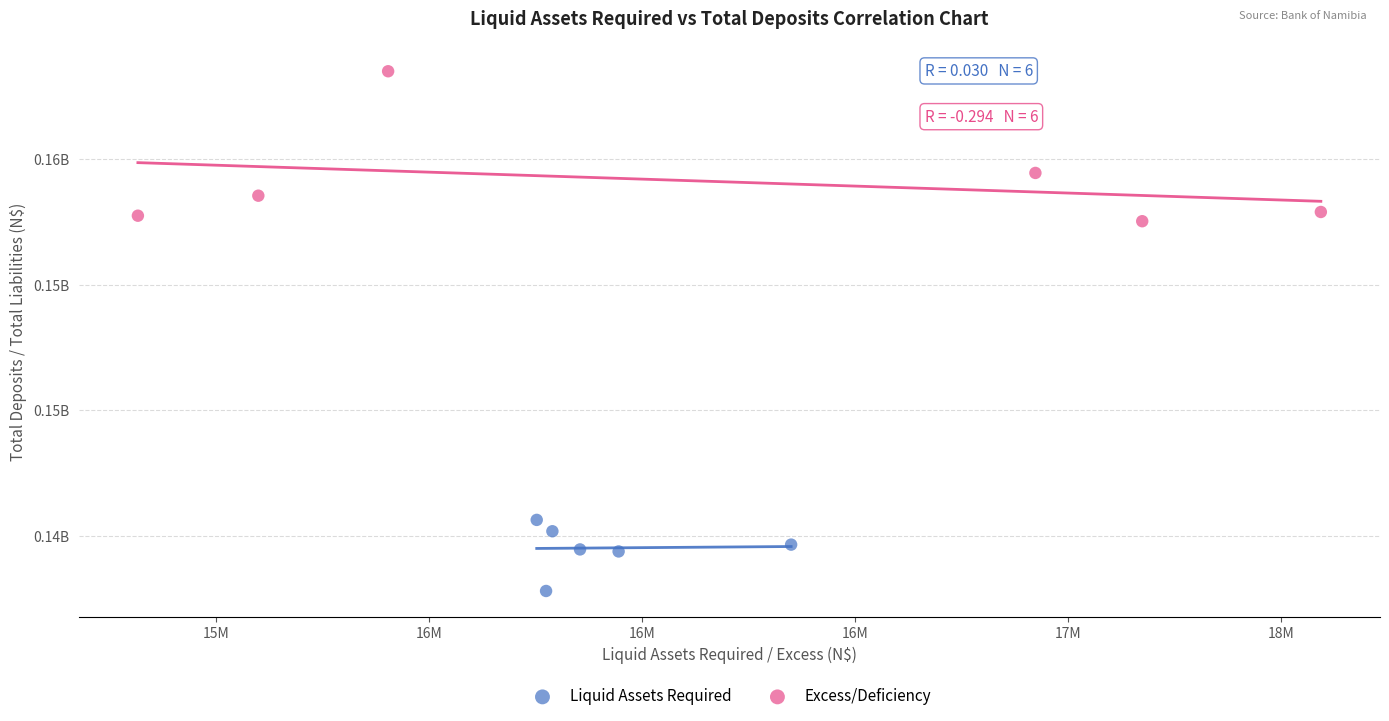

Which series contains the lowest Y value?

Liquid Assets Required